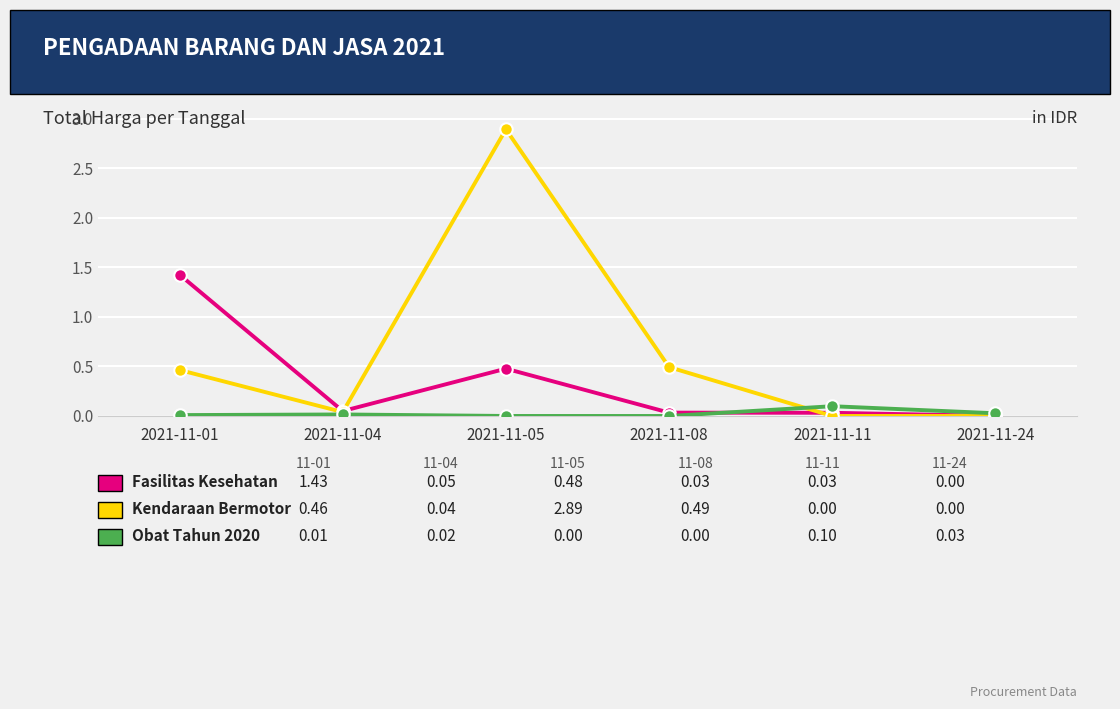

At which category is the sum across all series the highest?

2021-11-05